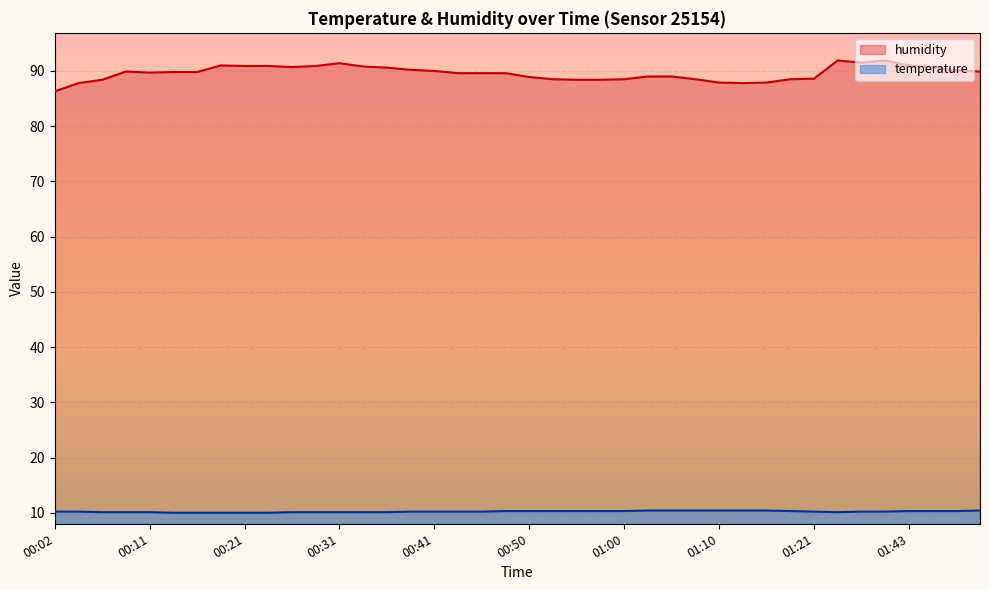

Reading left to right, what are all the values shown in this chart?

temperature: 00:02=10.2	00:04=10.2	00:06=10.1	00:09=10.1	00:11=10.1	00:14=10.0	00:16=10.0	00:19=10.0	00:21=10.0	00:24=10.0	00:26=10.1	00:28=10.1	00:31=10.1	00:33=10.1	00:36=10.1	00:38=10.2	00:41=10.2	00:43=10.2	00:45=10.2	00:48=10.3	00:50=10.3	00:53=10.3	00:55=10.3	00:58=10.3	01:00=10.3	01:03=10.4	01:05=10.4	01:08=10.4	01:10=10.4	01:13=10.4	01:16=10.4	01:18=10.3	01:21=10.2	01:34=10.1	01:37=10.2	01:40=10.2	01:43=10.3	01:45=10.3	01:48=10.3	01:50=10.4
humidity: 00:02=86.3	00:04=87.8	00:06=88.4	00:09=89.9	00:11=89.7	00:14=89.8	00:16=89.8	00:19=91.0	00:21=90.9	00:24=90.9	00:26=90.7	00:28=90.9	00:31=91.4	00:33=90.8	00:36=90.6	00:38=90.2	00:41=90.0	00:43=89.6	00:45=89.6	00:48=89.6	00:50=88.9	00:53=88.5	00:55=88.4	00:58=88.4	01:00=88.5	01:03=89.0	01:05=89.0	01:08=88.5	01:10=87.9	01:13=87.8	01:16=87.9	01:18=88.5	01:21=88.6	01:34=91.9	01:37=91.5	01:40=91.9	01:43=91.0	01:45=90.7	01:48=90.1	01:50=89.9